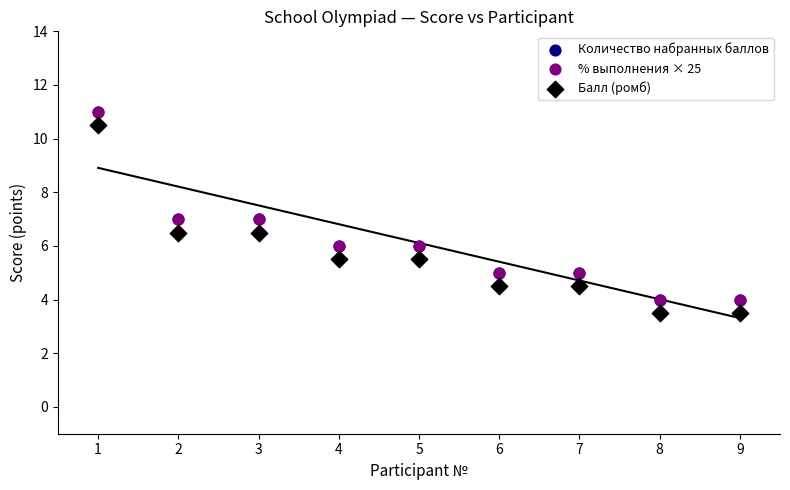

What are all the series names shown in the legend?

Количество набранных баллов, % выполнения × 25, Балл (ромб)